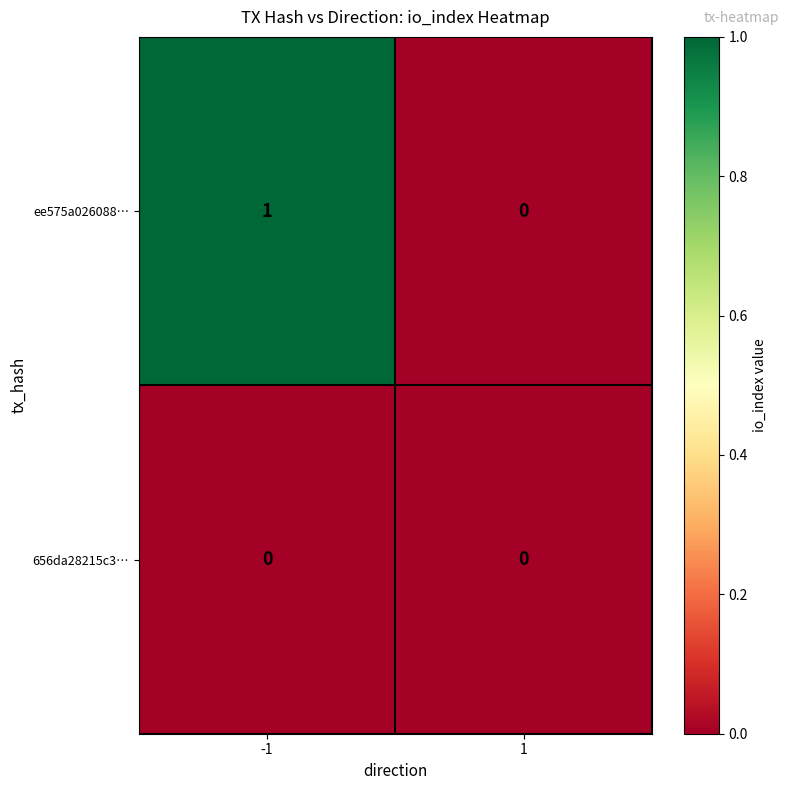

The ee575a026088… series shows 0 at 1. True or false?

True